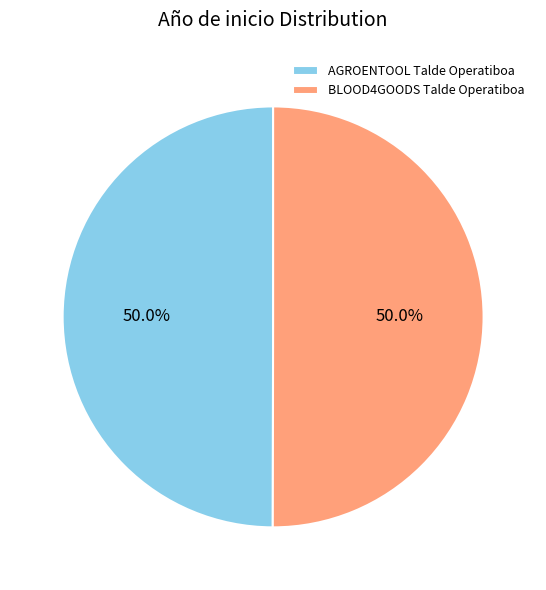

Combined, what portion of the pie is AGROENTOOL Talde Operatiboa and BLOOD4GOODS Talde Operatiboa?

100.0%